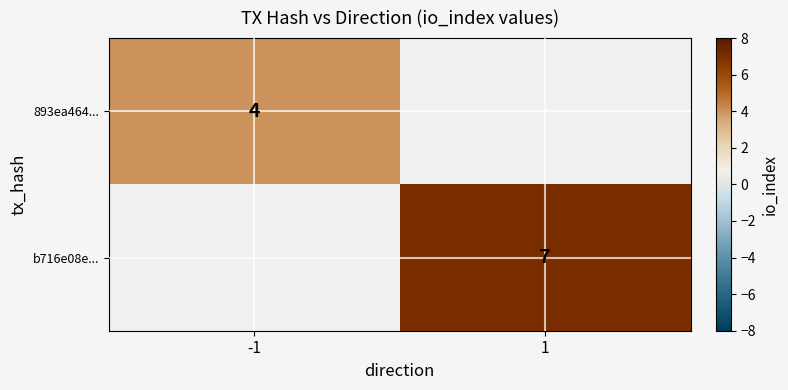

The b716e08e... series shows 1.8 at 1. True or false?

False